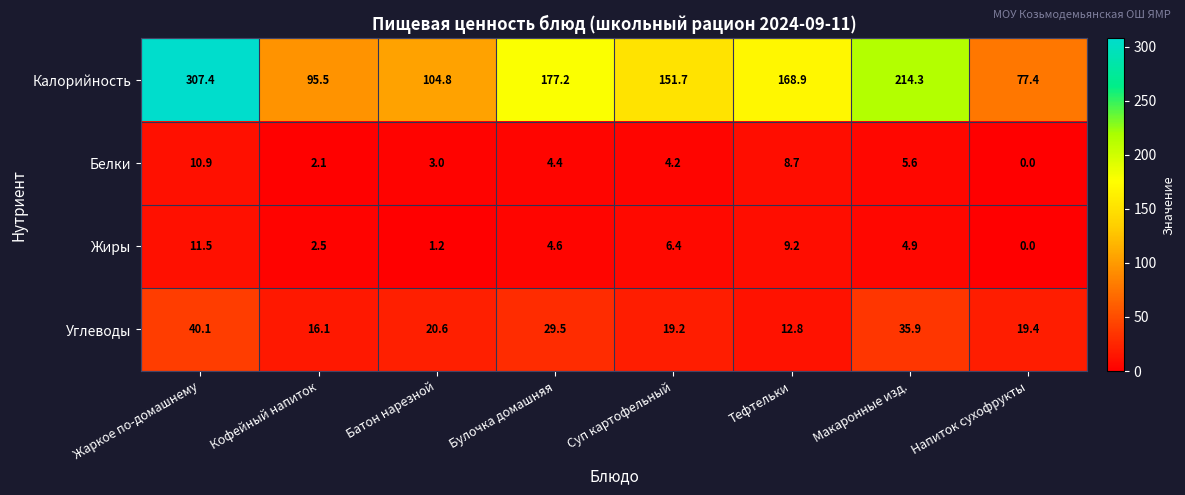

What is the sum of all Калорийность values?

1297.2